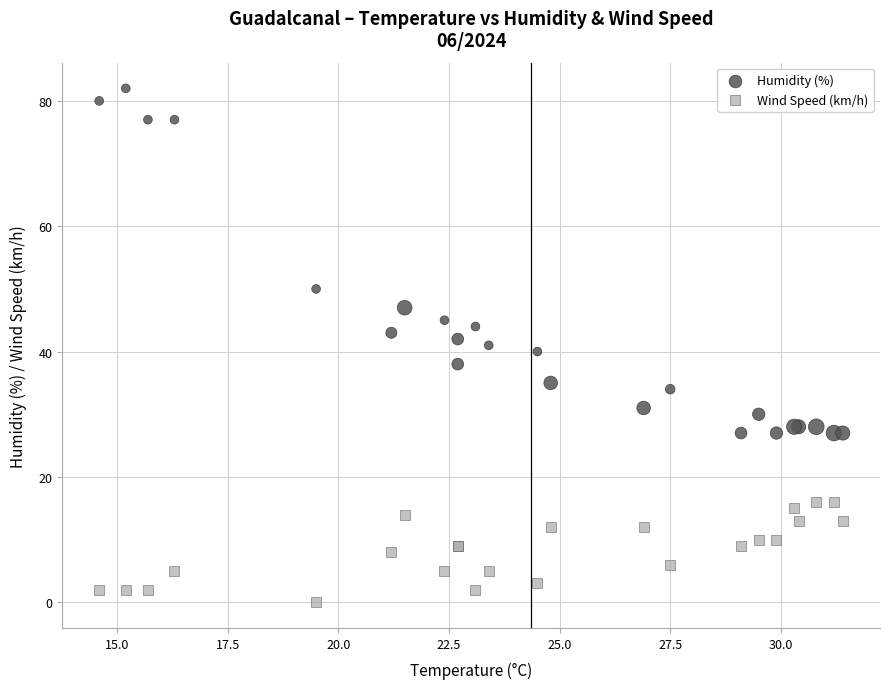

Which series has the widest spread of Y values?

Humidity (%)